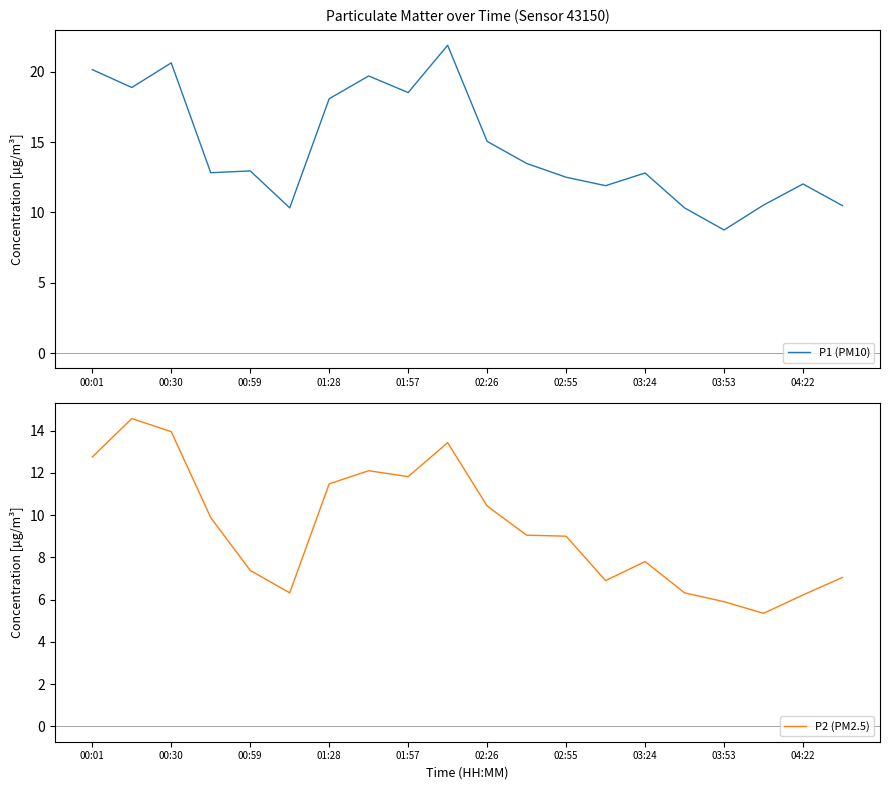

What is the highest value of the P1 (PM10) series?

21.9